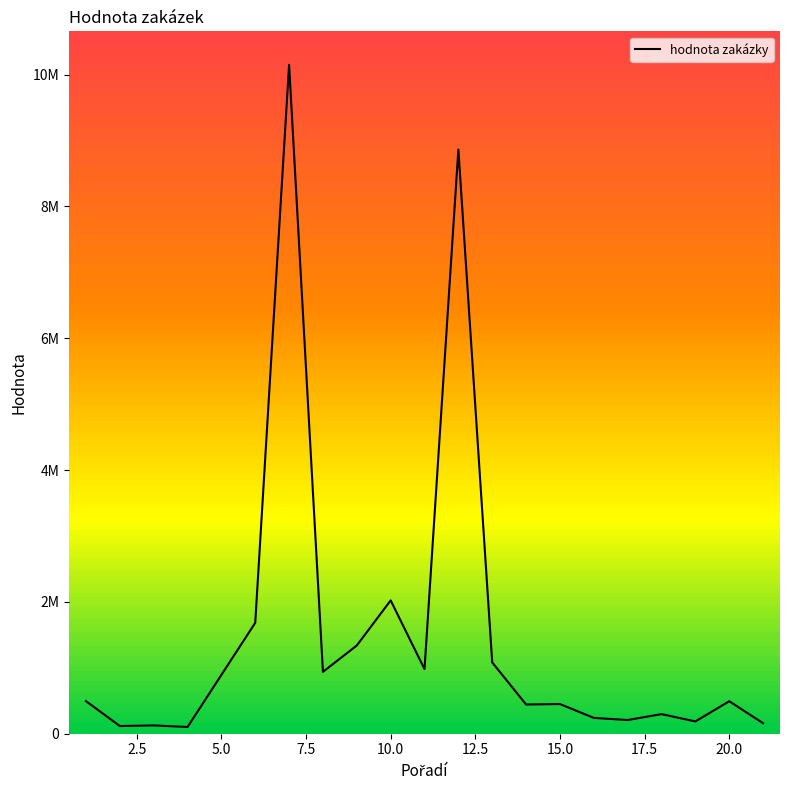

Does the chart have visible grid lines?

No